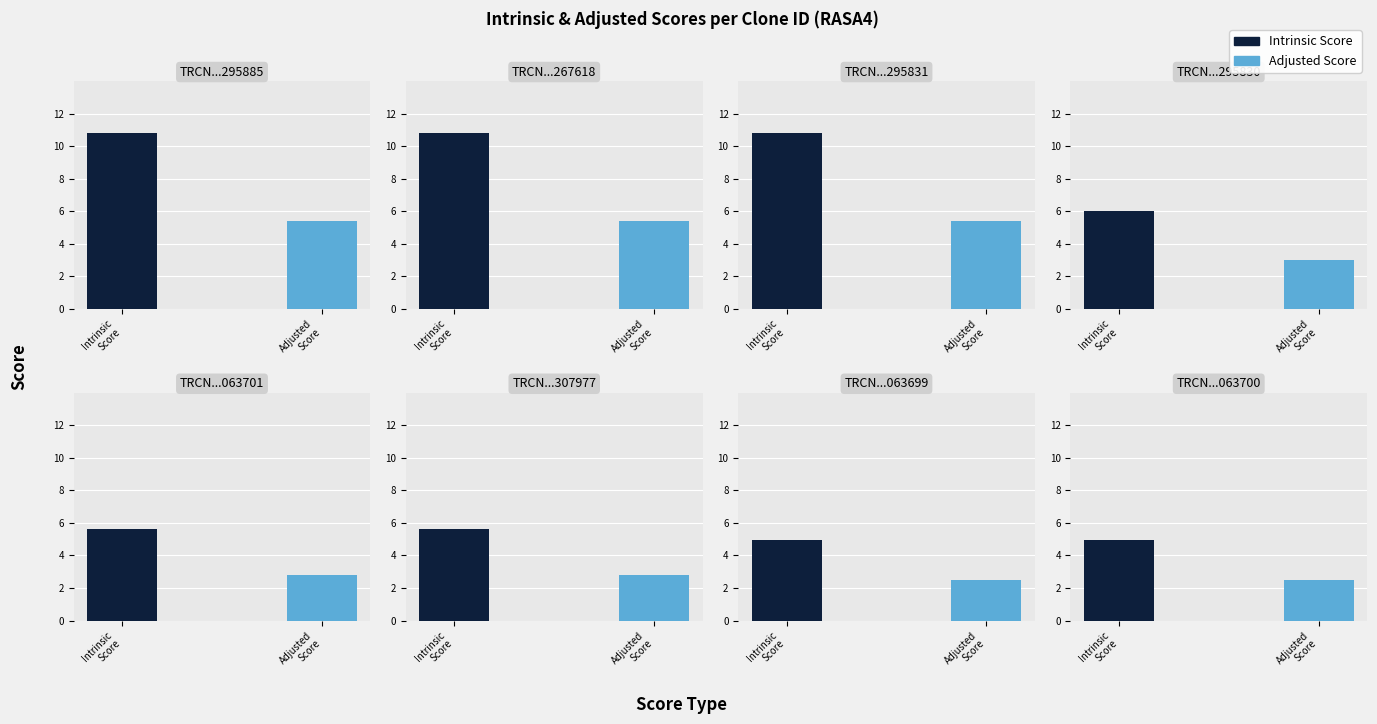

How many bars are there in total?

16